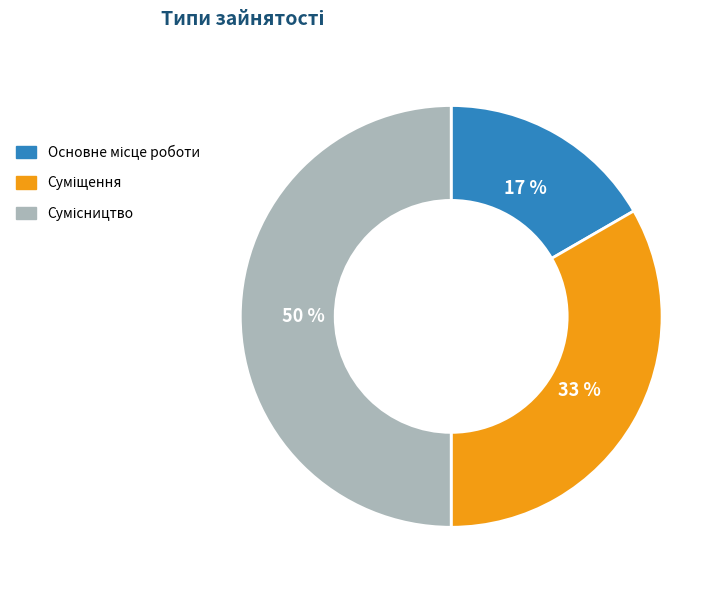

To the nearest percent, what is the difference between the largest and smallest slice percentages?

33%